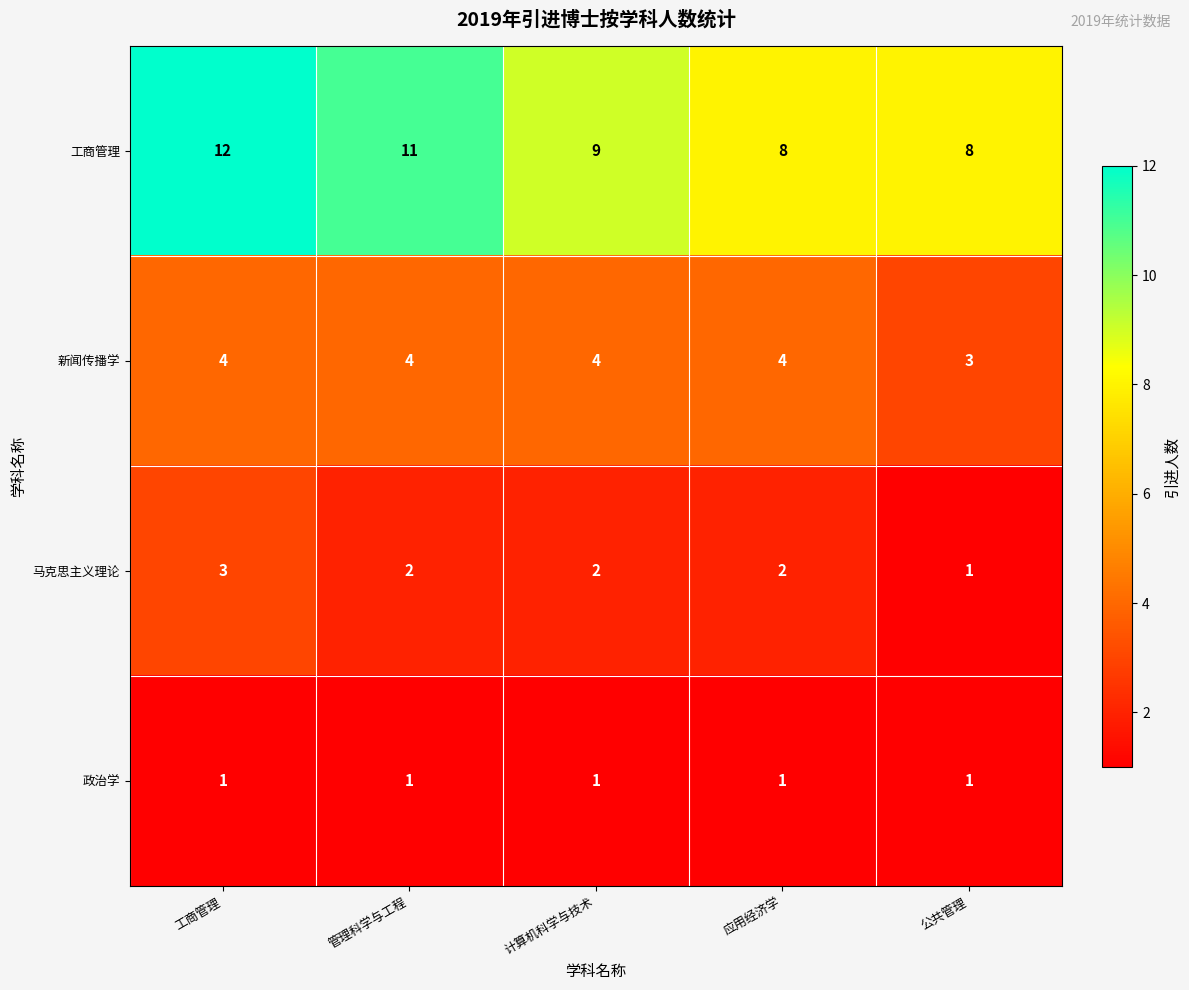

At which label does 马克思主义理论 reach its peak?

工商管理